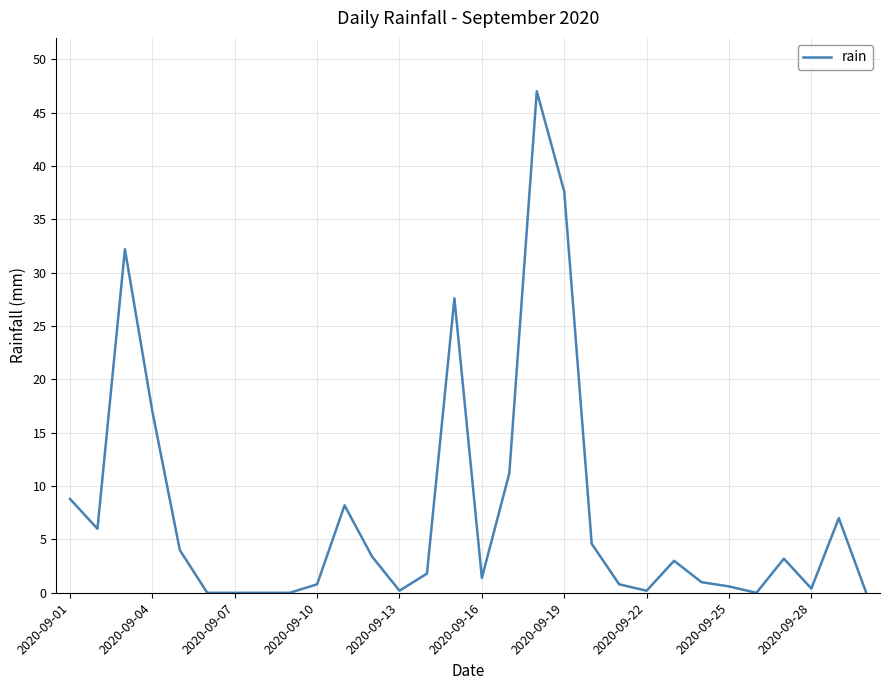

What is the difference between the maximum and minimum values?

47.0